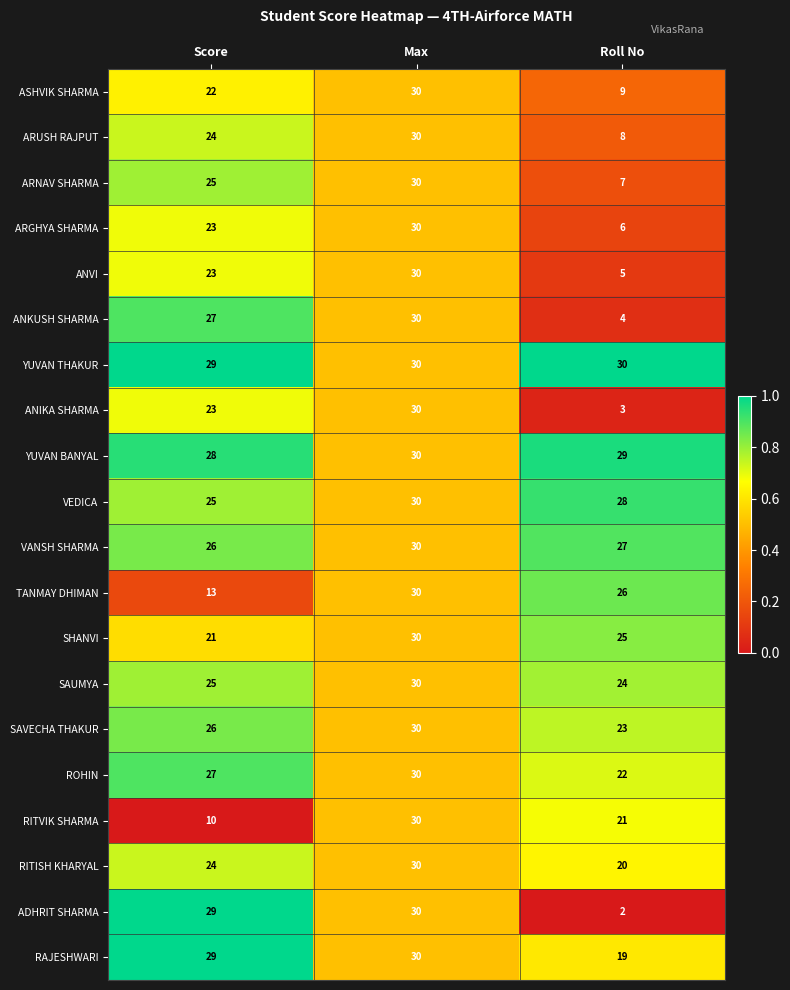

Is it true that ARUSH RAJPUT equals 36 at Score?

False